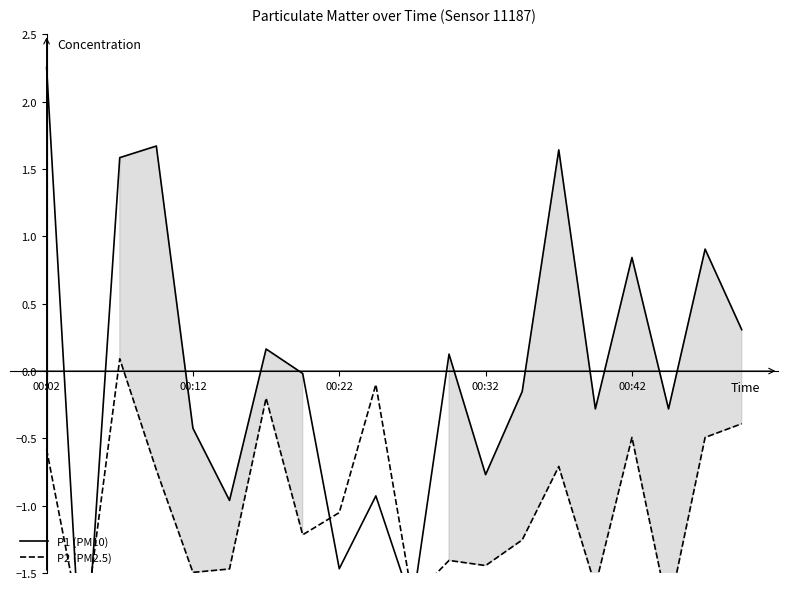

At how many categories does at least one series exceed 1?

4